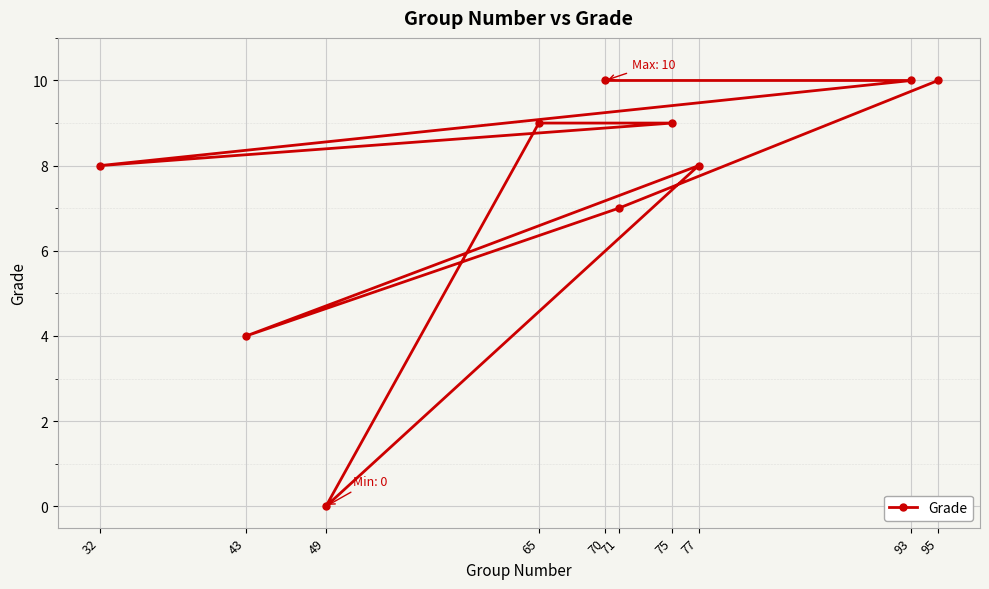

What is the average value?

8